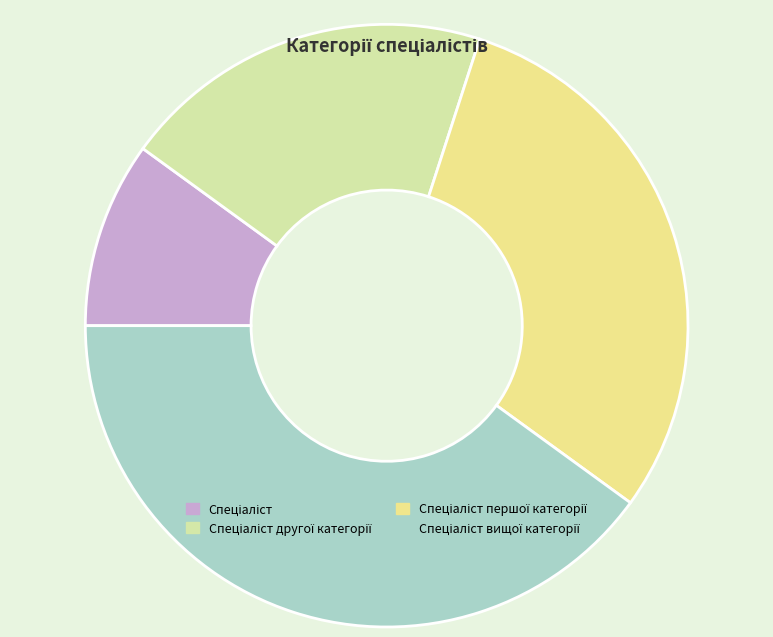

How many slices are in this pie chart?

4